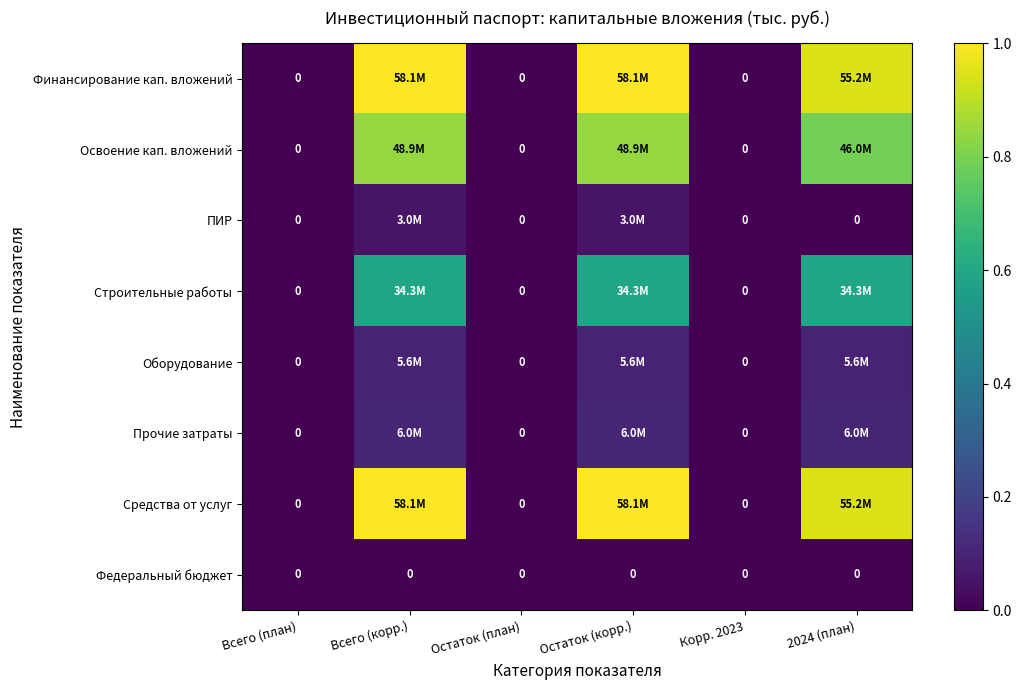

What value does the Прочие затраты series have at Остаток (корр.)?

0.1